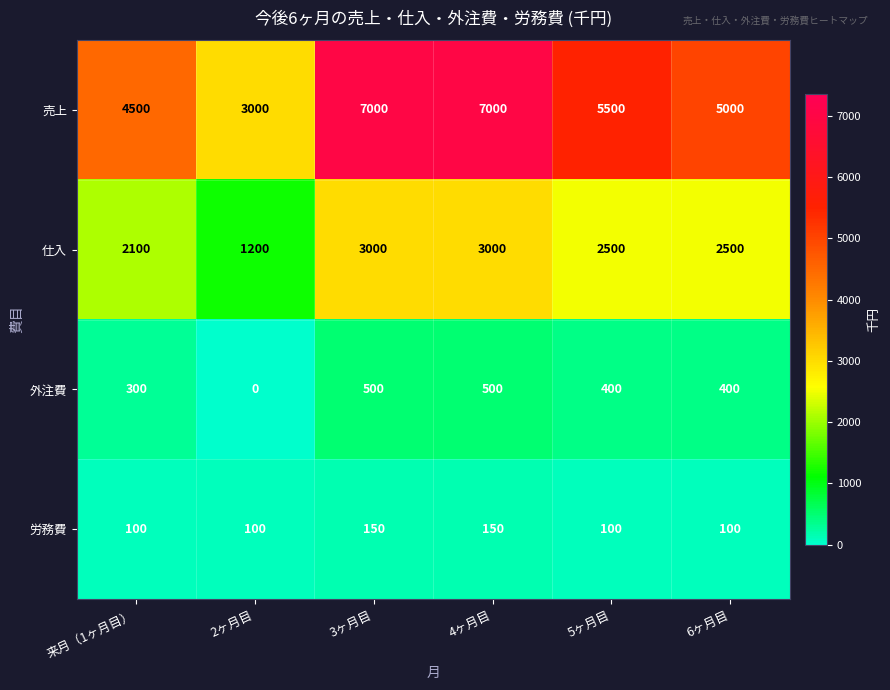

What is the difference between the maximum and minimum values in the 労務費 series?

50